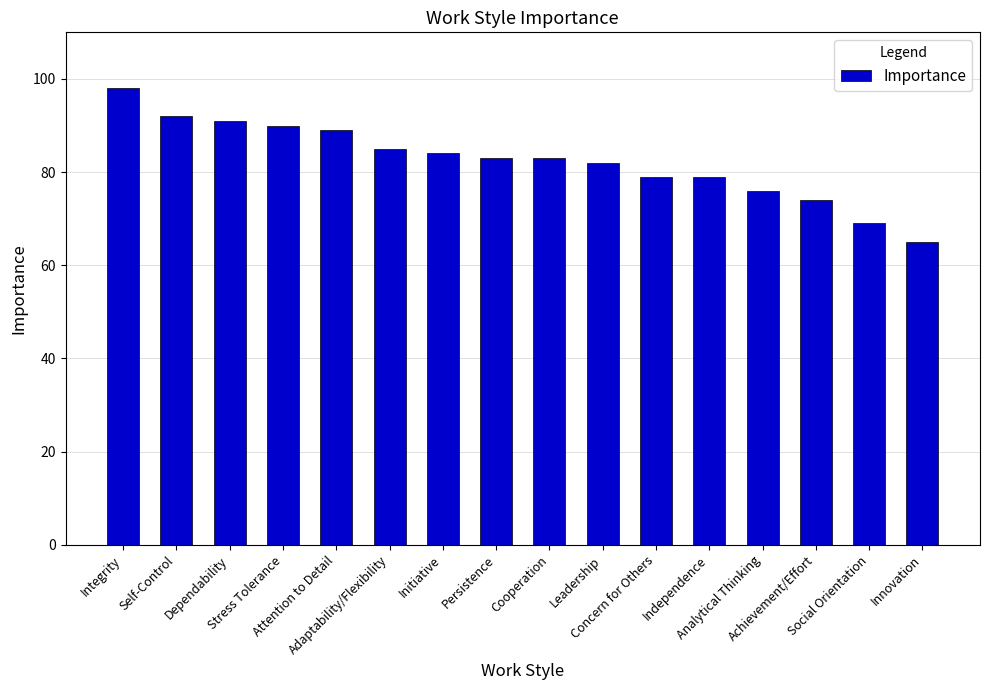

What is the greatest value displayed?

98